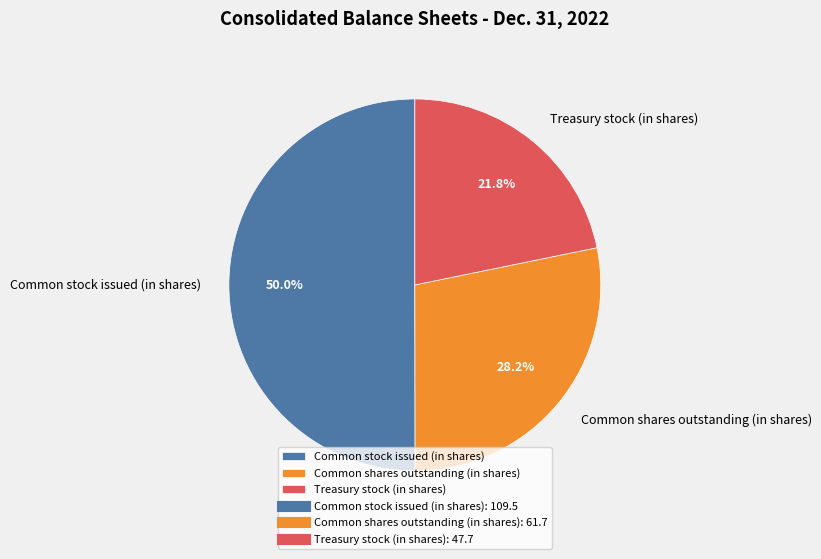

Is Common shares outstanding (in shares) the majority of the pie?

No